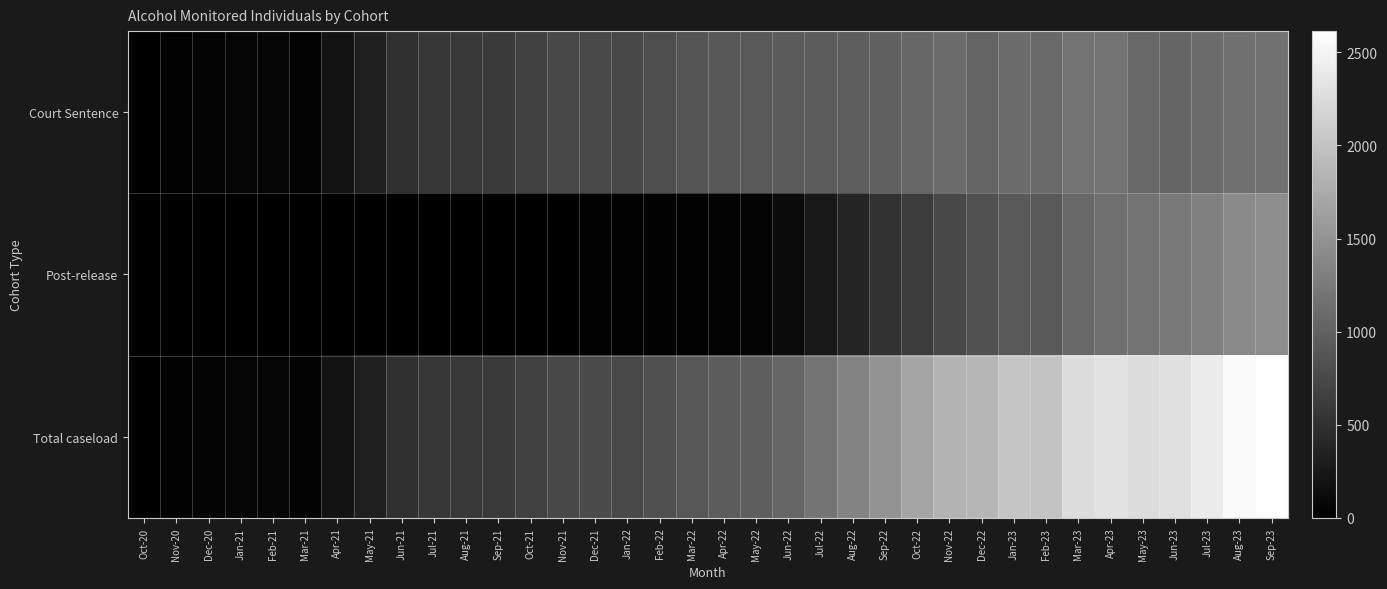

Reading right to left, transcribe all the data shown in this chart.

Court Sentence: Sep-23=1166	Aug-23=1144	Jul-23=1107	Jun-23=1038	May-23=1064	Apr-23=1175	Mar-23=1181	Feb-23=1086	Jan-23=1103	Dec-22=1029	Nov-22=1105	Oct-22=1060	Sep-22=1004	Aug-22=963	Jul-22=943	Jun-22=930	May-22=913	Apr-22=904	Mar-22=872	Feb-22=802	Jan-22=744	Dec-21=759	Nov-21=739	Oct-21=675	Sep-21=593	Aug-21=582	Jul-21=562	Jun-21=497	May-21=341	Apr-21=198	Mar-21=36	Feb-21=58	Jan-21=52	Dec-20=51	Nov-20=30	Oct-20=10
Post-release: Sep-23=1448	Aug-23=1418	Jul-23=1307	Jun-23=1250	May-23=1184	Apr-23=1140	Mar-23=1067	Feb-23=910	Jan-23=916	Dec-22=834	Nov-22=740	Oct-22=628	Sep-22=511	Aug-22=386	Jul-22=251	Jun-22=113	May-22=50	Apr-22=39	Mar-22=26	Feb-22=23	Jan-22=19	Dec-21=14	Nov-21=3	Oct-21=0	Sep-21=0	Aug-21=0	Jul-21=0	Jun-21=0	May-21=0	Apr-21=0	Mar-21=0	Feb-21=0	Jan-21=0	Dec-20=0	Nov-20=0	Oct-20=0
Total caseload: Sep-23=2614	Aug-23=2562	Jul-23=2414	Jun-23=2288	May-23=2248	Apr-23=2315	Mar-23=2248	Feb-23=1996	Jan-23=2019	Dec-22=1863	Nov-22=1845	Oct-22=1688	Sep-22=1515	Aug-22=1349	Jul-22=1194	Jun-22=1043	May-22=963	Apr-22=943	Mar-22=898	Feb-22=825	Jan-22=763	Dec-21=773	Nov-21=742	Oct-21=675	Sep-21=593	Aug-21=582	Jul-21=562	Jun-21=497	May-21=341	Apr-21=198	Mar-21=36	Feb-21=58	Jan-21=52	Dec-20=51	Nov-20=30	Oct-20=10